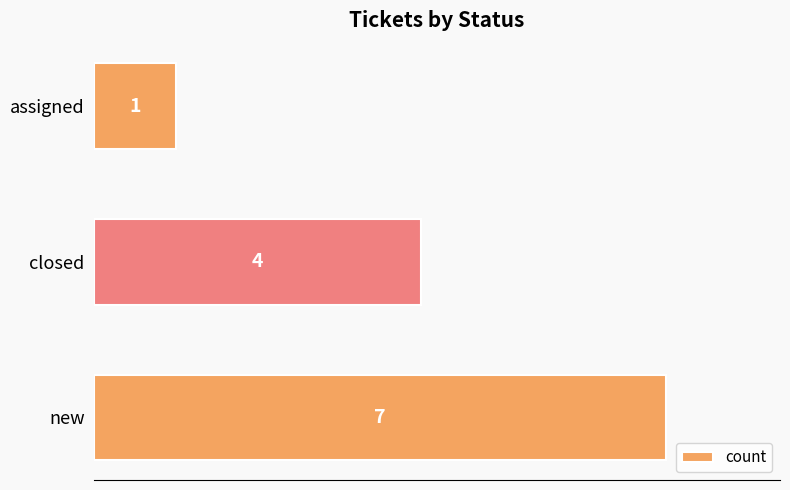

What is the average value?

4